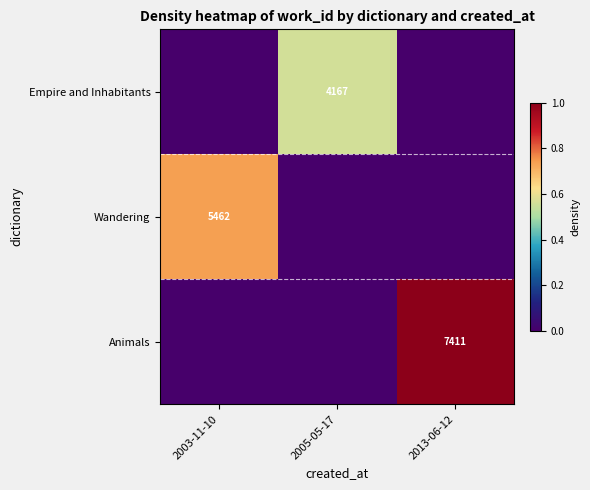

Which has a higher value, 2013-06-12 or 2003-11-10?

2013-06-12